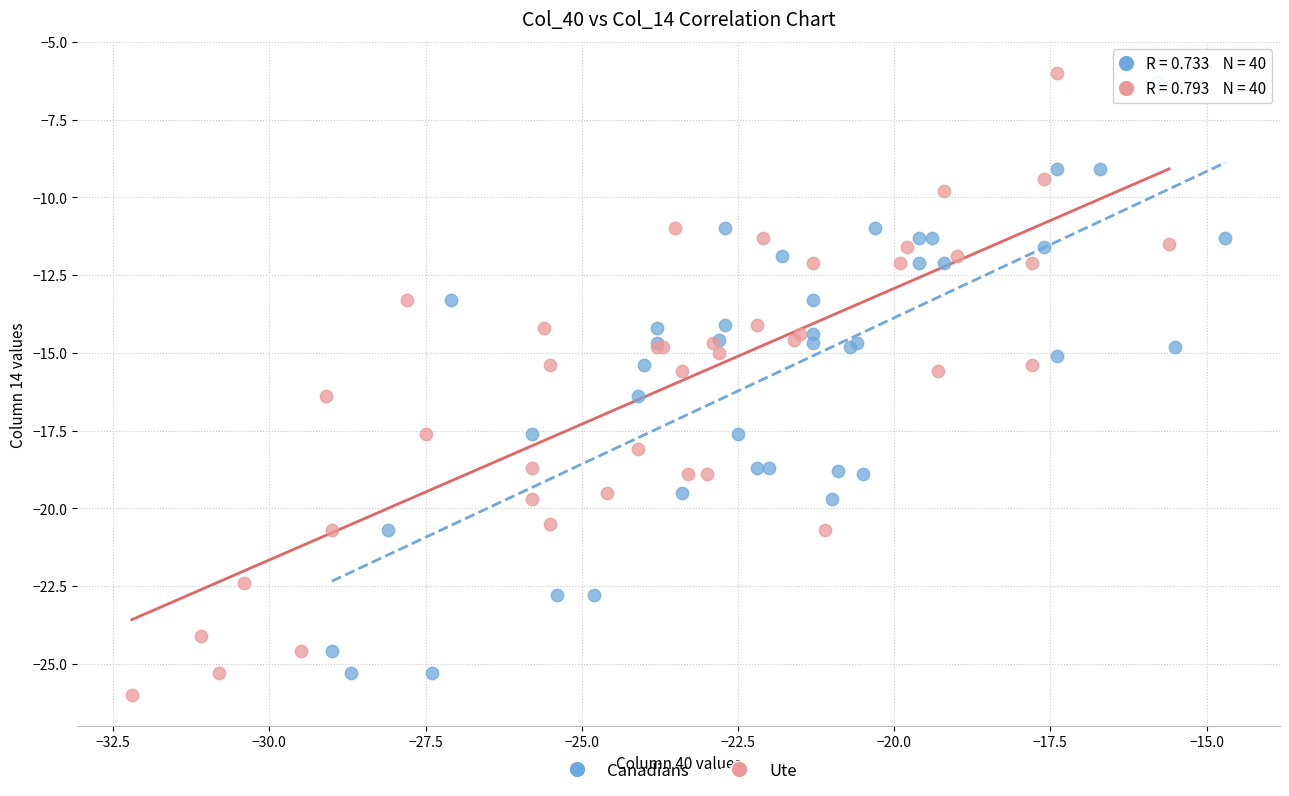

Which series contains the highest Y value?

Ute